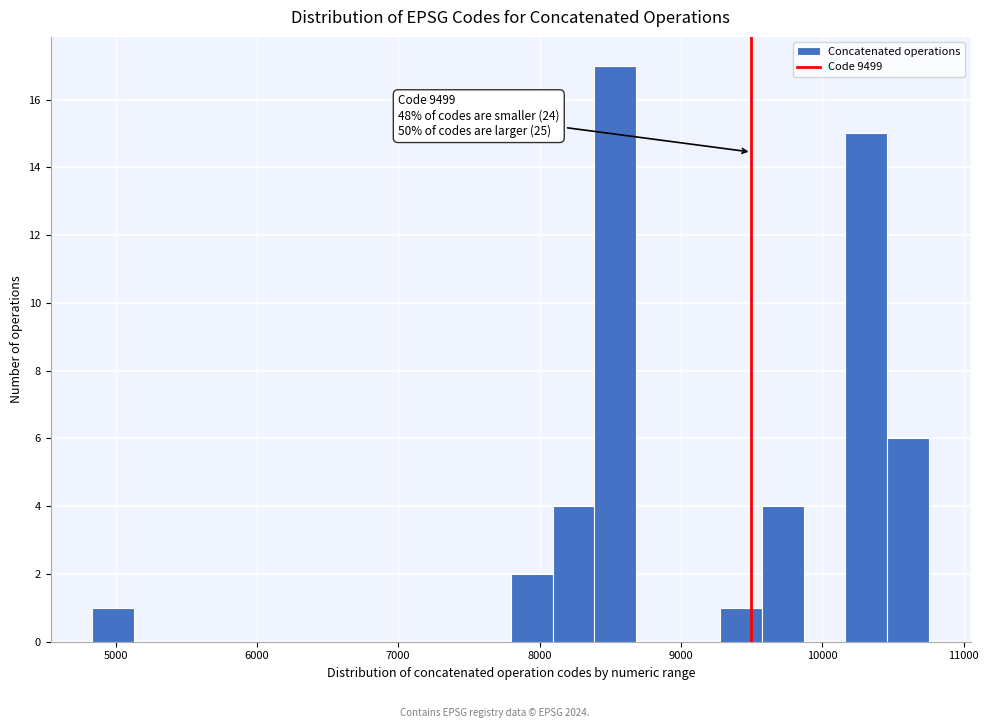

Around what value on the x-axis is the tallest bar? Give the approximate position of its centre, as read against the axis.

8500